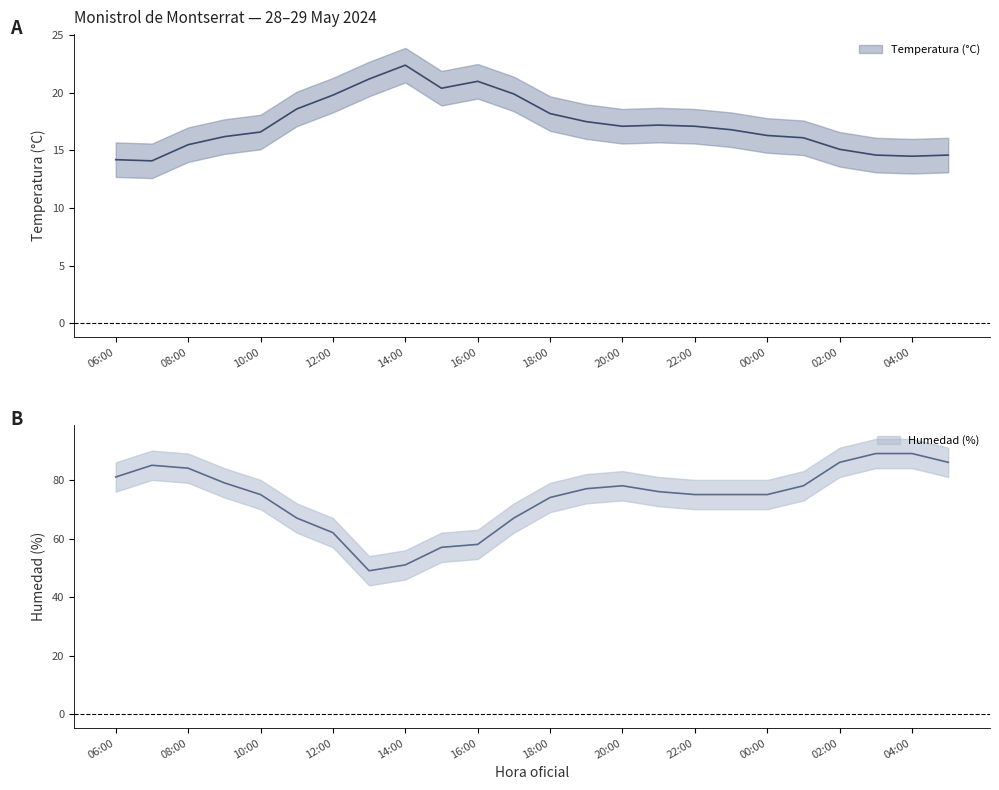

How many lines are shown in the chart?

2